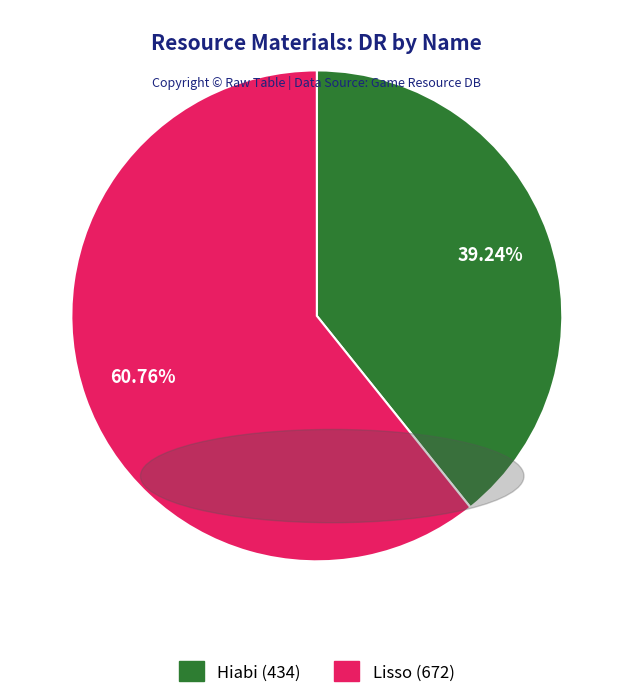

Is it true that Hiabi is 54% of the pie?

False